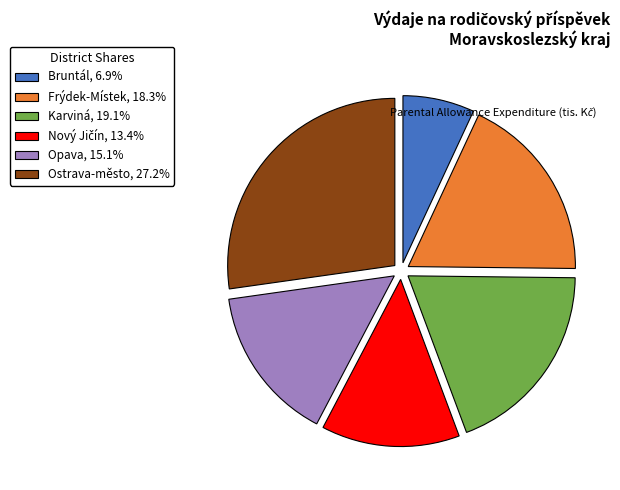

What is the ratio of the value at Karviná, 19.1% to the value at Bruntál, 6.9%?

2.8